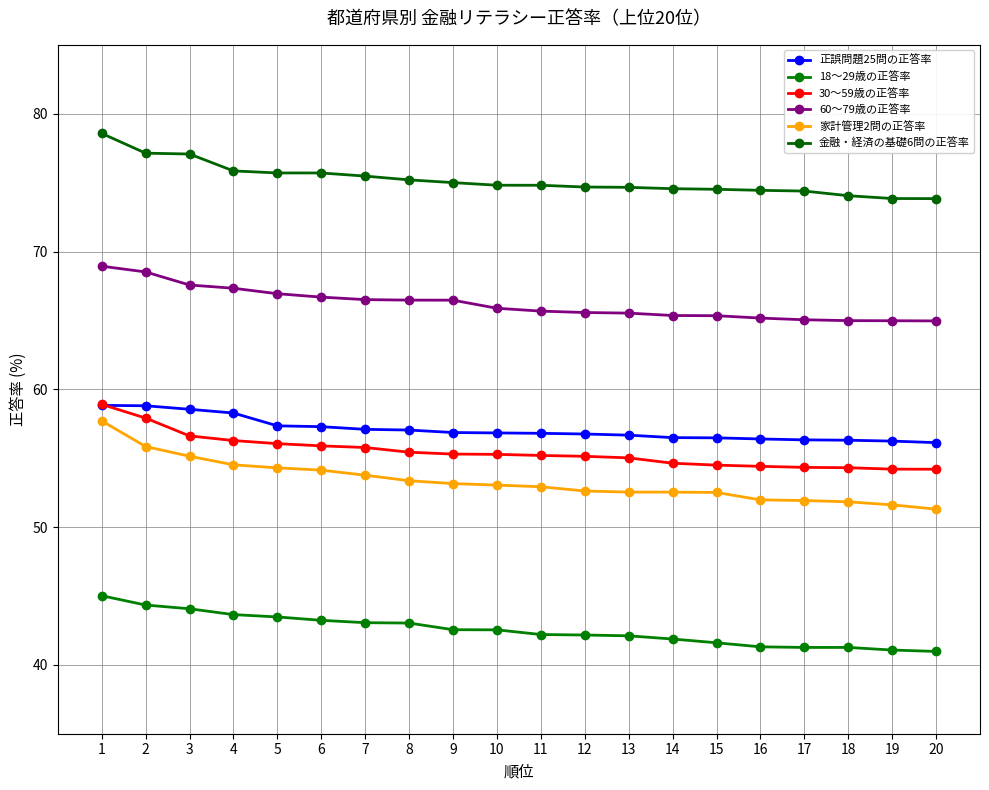

What is the greatest value displayed?

78.6